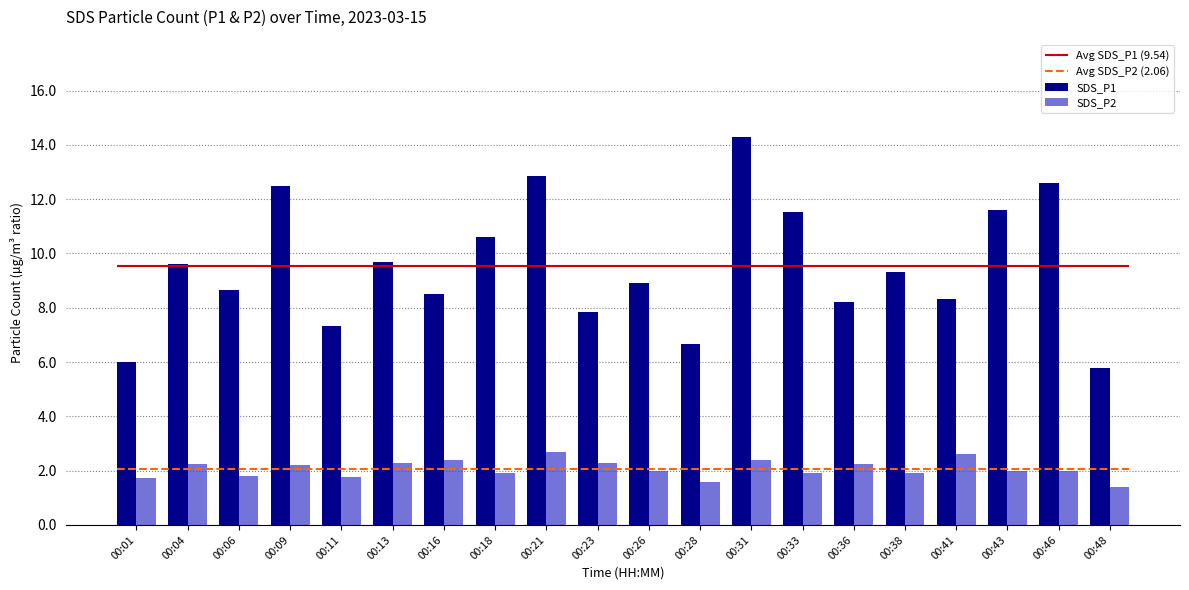

Which series has the largest total across all categories?

SDS_P1